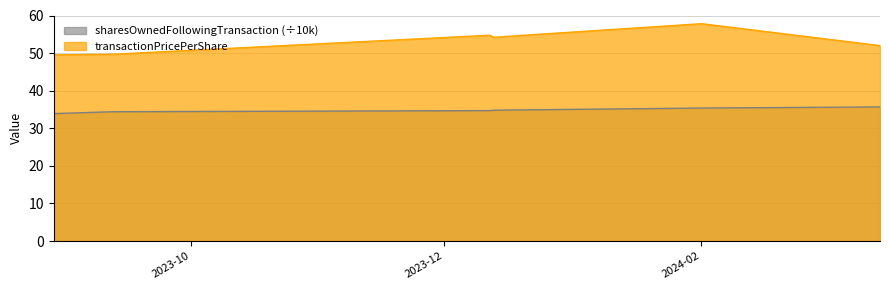

True or false: the data has more than 1 interior local peaks.

False